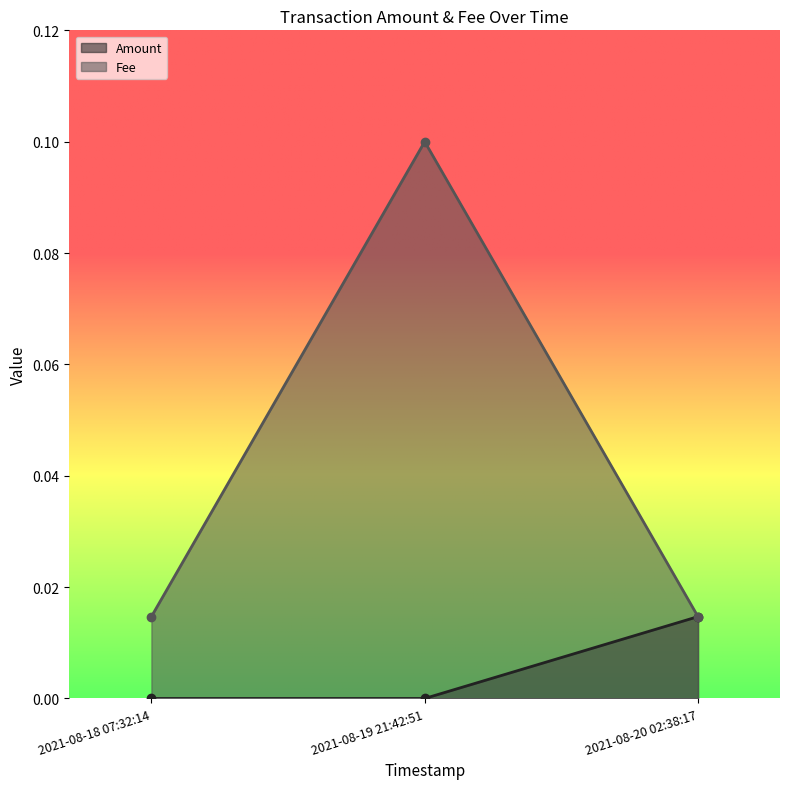

True or false: Amount has a value of -0.0 at 2021-08-18 07:32:14.

False